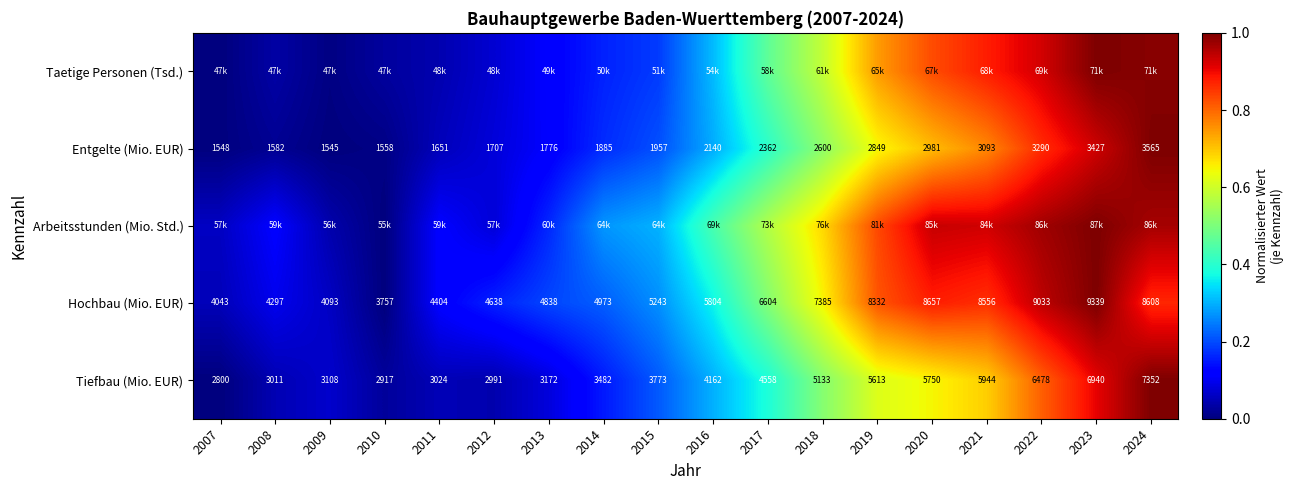

List the series in order of their peak value, highest first.

Taetige Personen (Tsd.), Entgelte (Mio. EUR), Arbeitsstunden (Mio. Std.), Hochbau (Mio. EUR), Tiefbau (Mio. EUR)